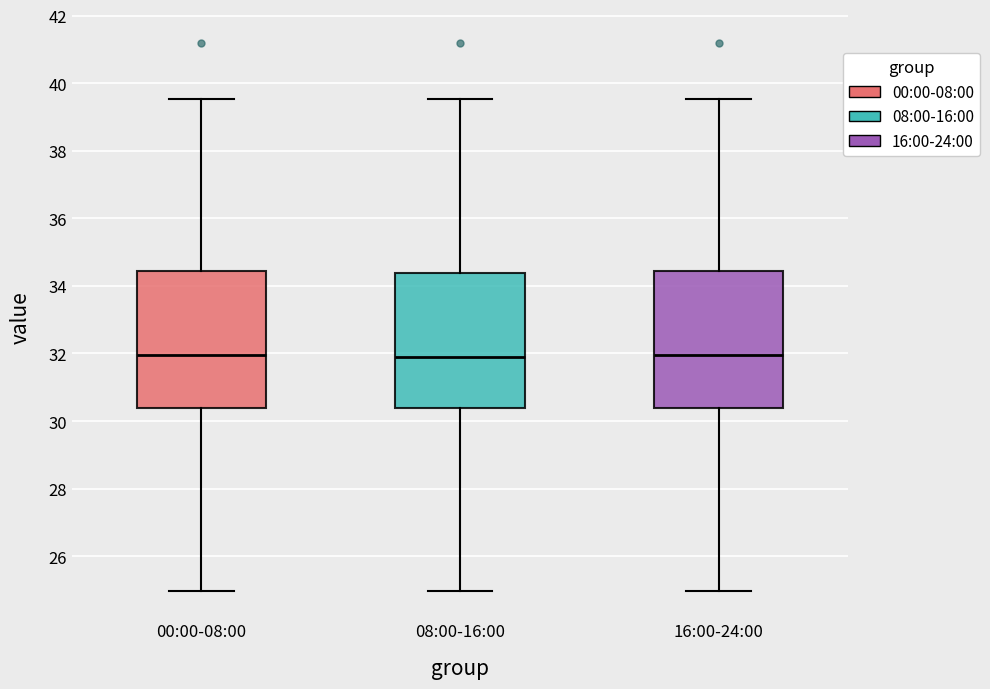

Reading left to right, transcribe this box plot: for each box, give where its median line is, the range the box spans, and where its two whiskers end, as read against the y-axis. The values are not printed on the chart, so give them approximately, as read against the axis.

00:00-08:00: median 32.0, box 30.4 to 34.4, whiskers 25.0 to 39.6
08:00-16:00: median 32.0, box 30.4 to 34.4, whiskers 25.0 to 39.6
16:00-24:00: median 32.0, box 30.4 to 34.4, whiskers 25.0 to 39.6